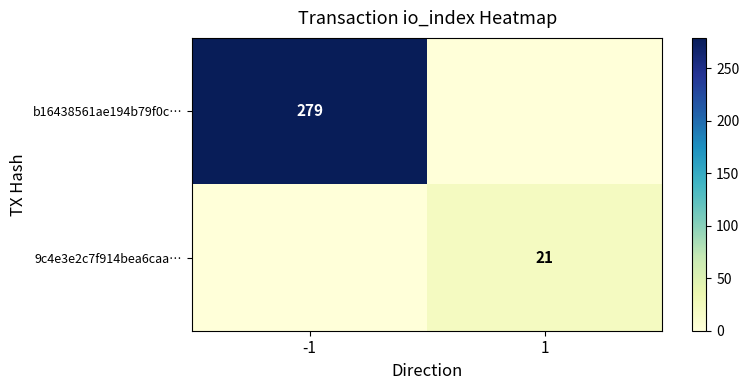

Is it true that 9c4e3e2c7f914bea6caa… equals 27 at 1?

False